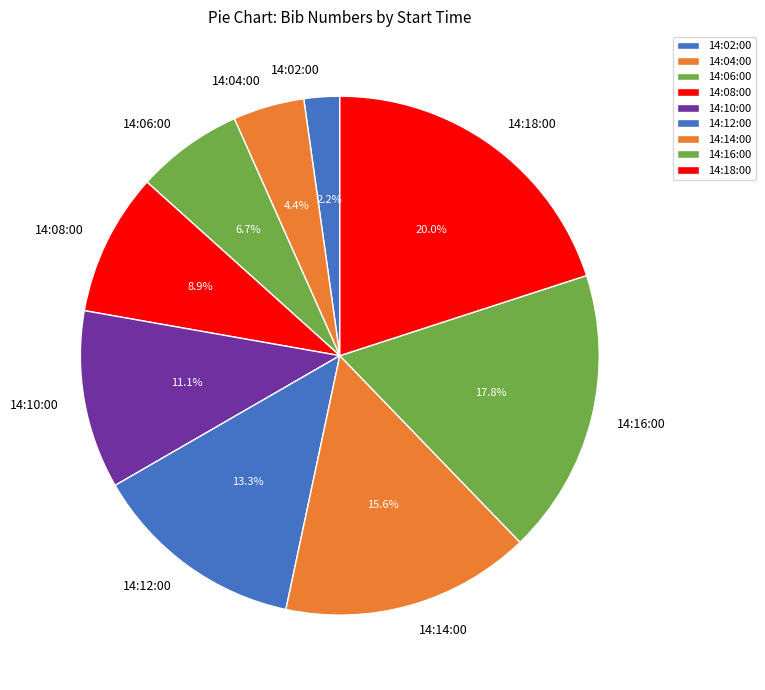

To the nearest percent, what portion does 14:04:00 represent?

4%